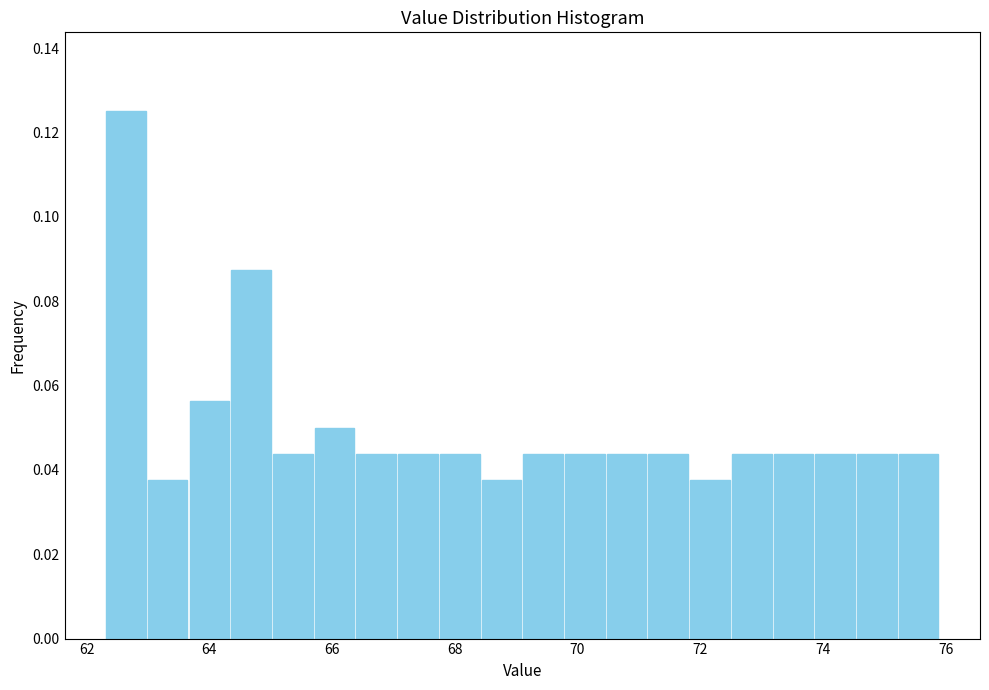

Around what value on the x-axis is the tallest bar? Give the approximate position of its centre, as read against the axis.

62.6